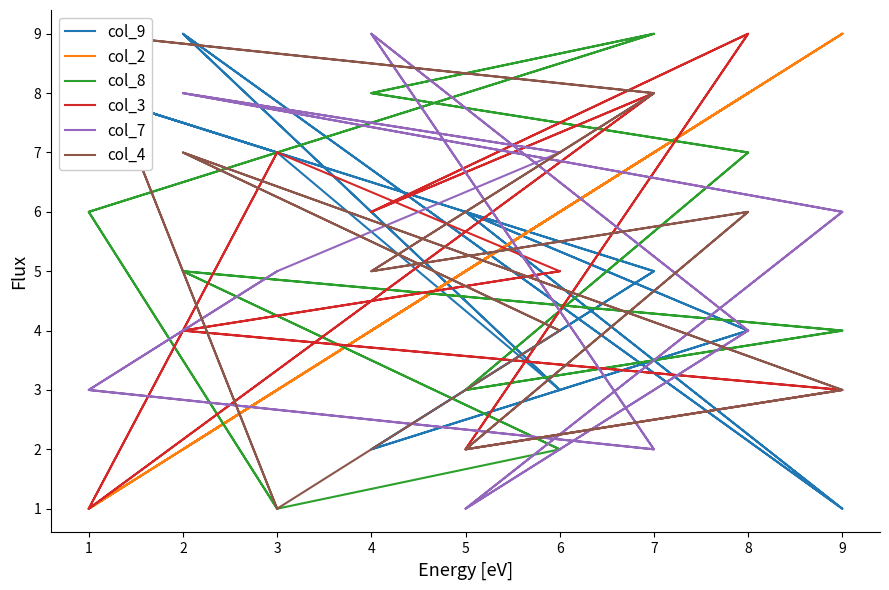

What is the highest value of the col_3 series?

9